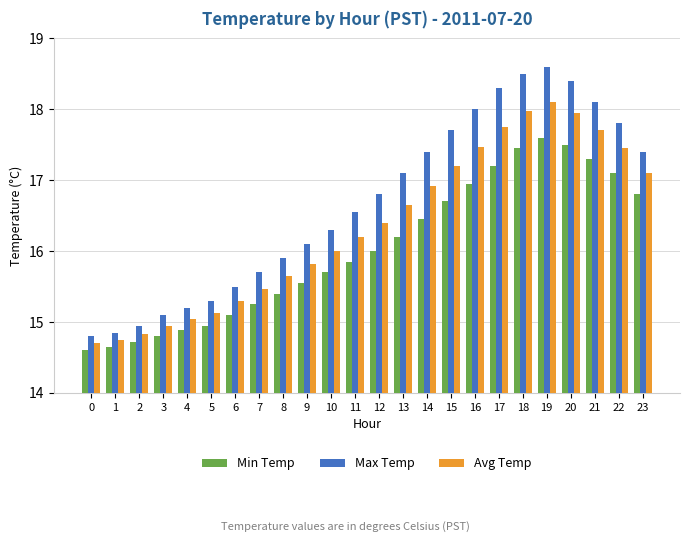

What is the value of the Max Temp bar at the 11th from the left?

16.3